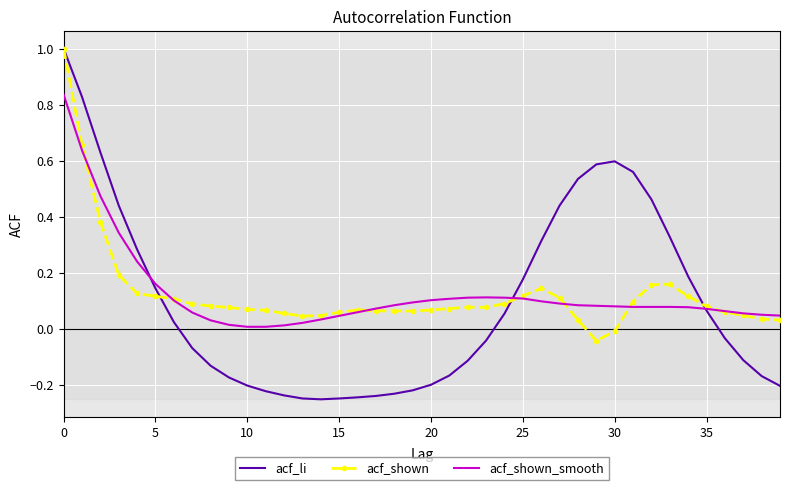

Which series has the widest spread of values?

acf_li